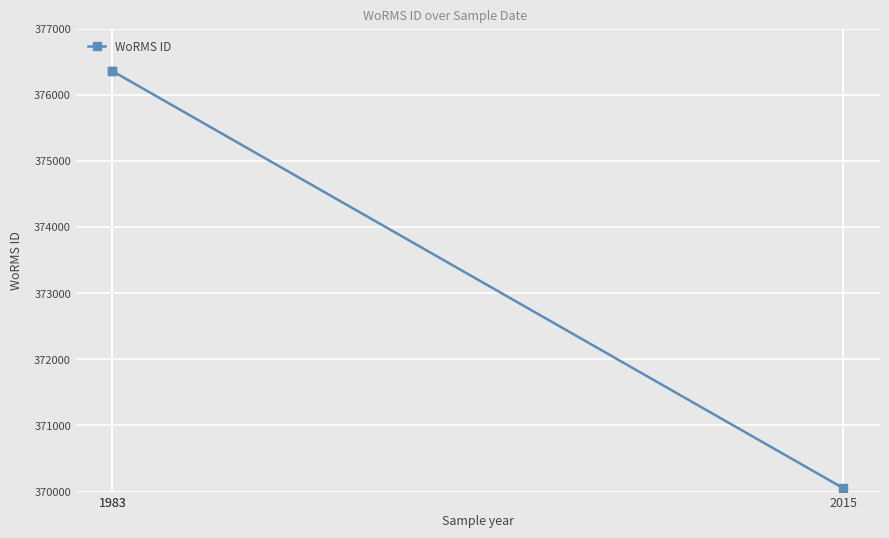

Where is the data nearest to the value 373203?

1983